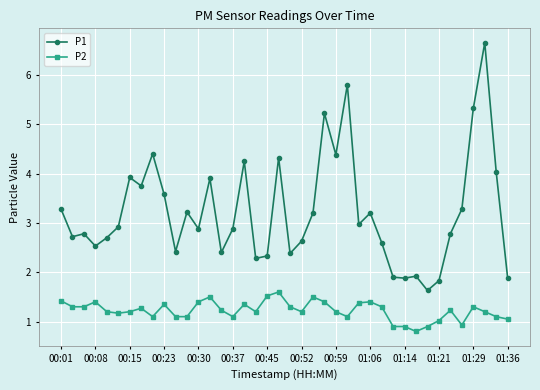

Rank the series by their average value, from lowest to highest.

P2, P1